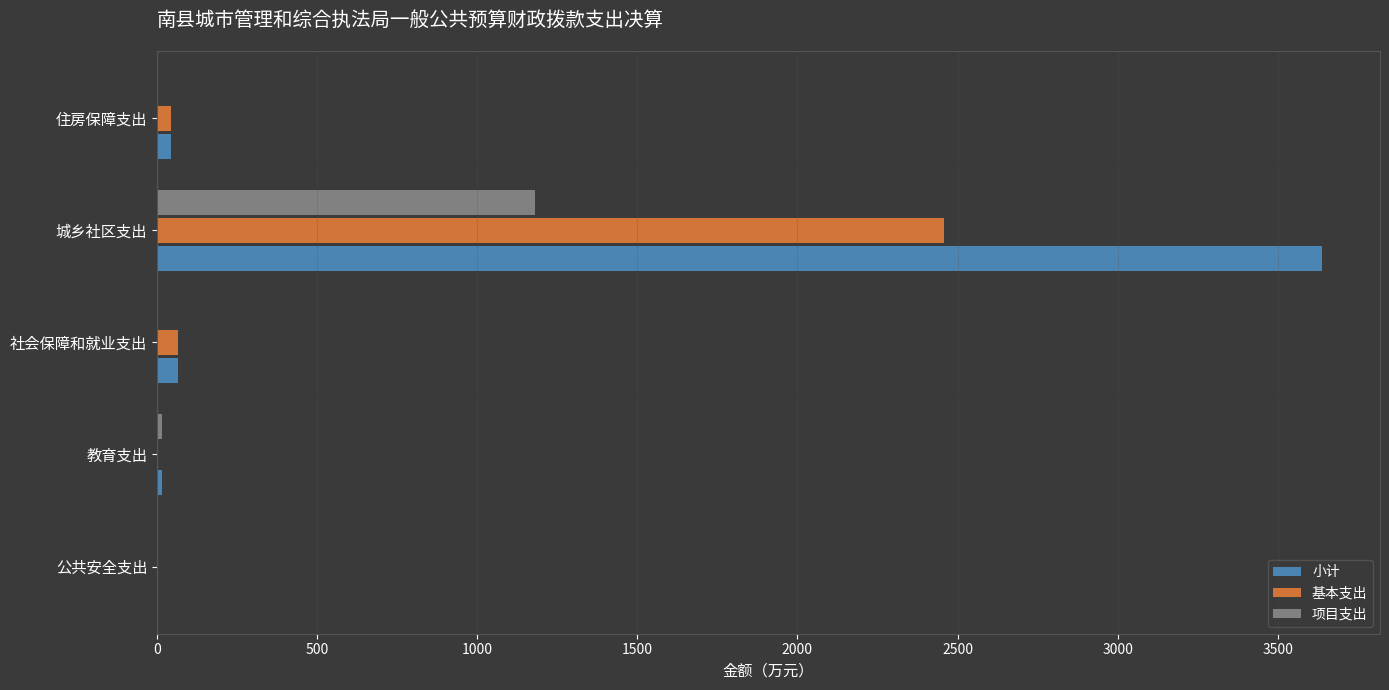

At which category is the sum across all series the highest?

城乡社区支出